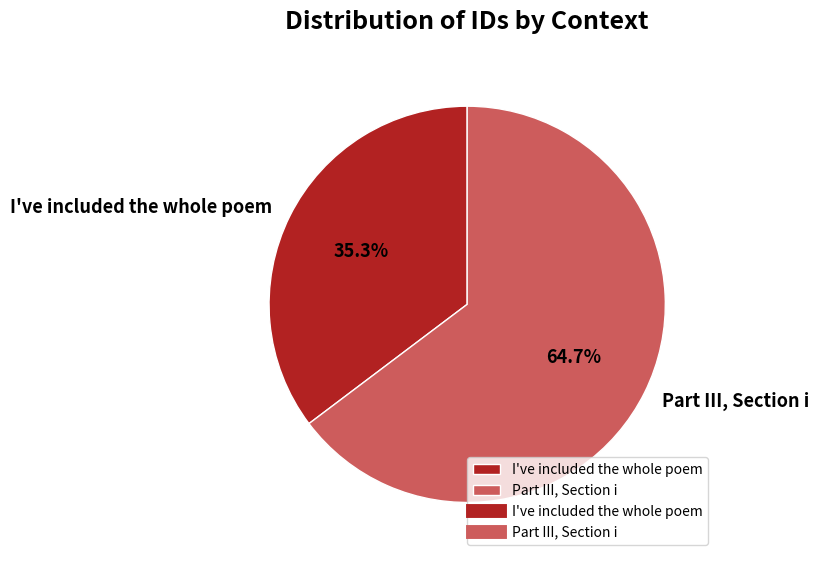

Is it true that Part III, Section i is 65% of the pie?

True